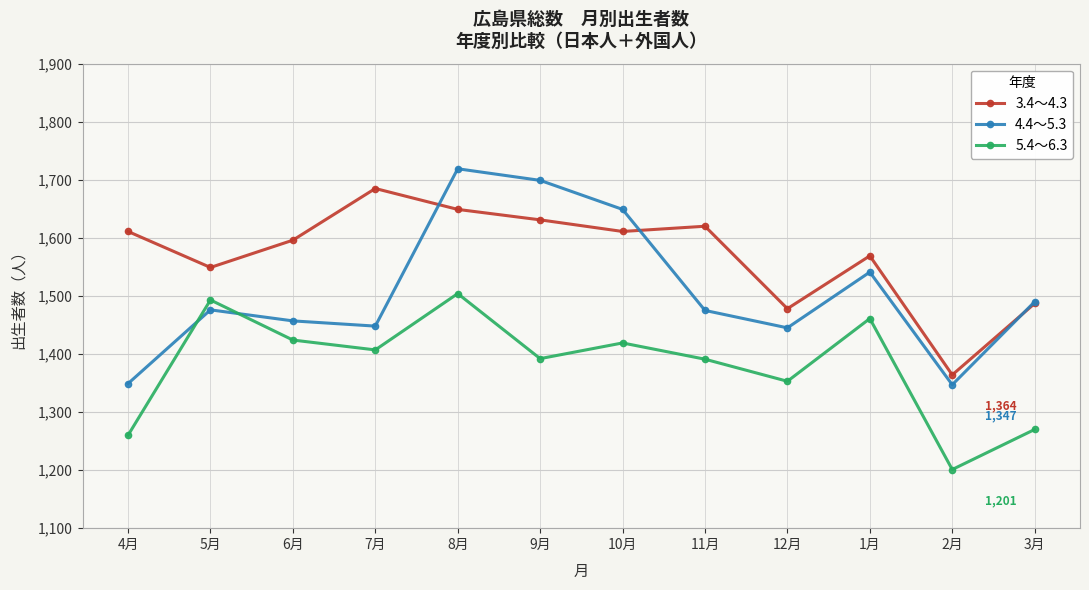

What position from the right is 5月?

11